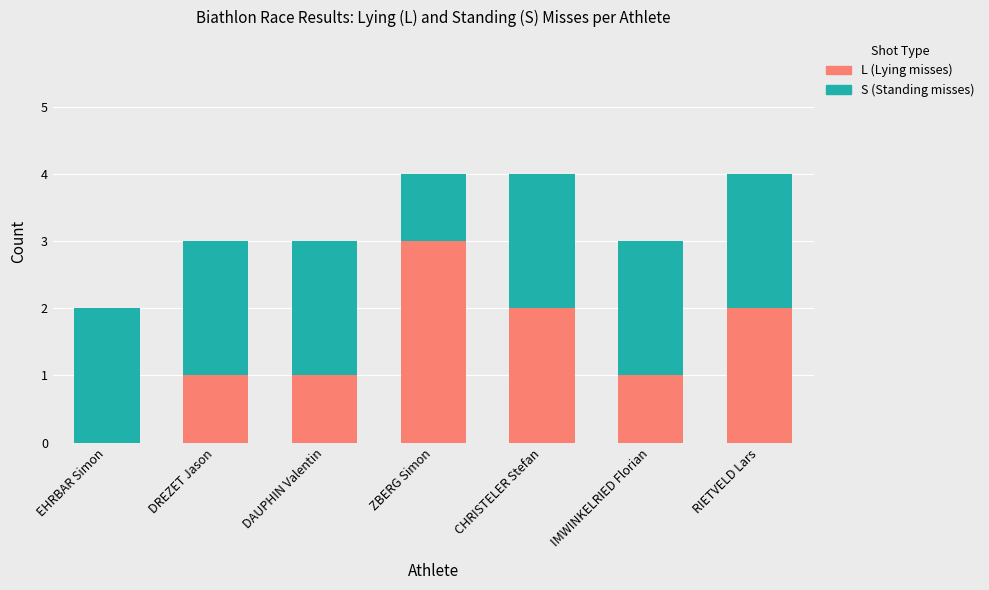

What is the total value across all series at IMWINKELRIED Florian?

3